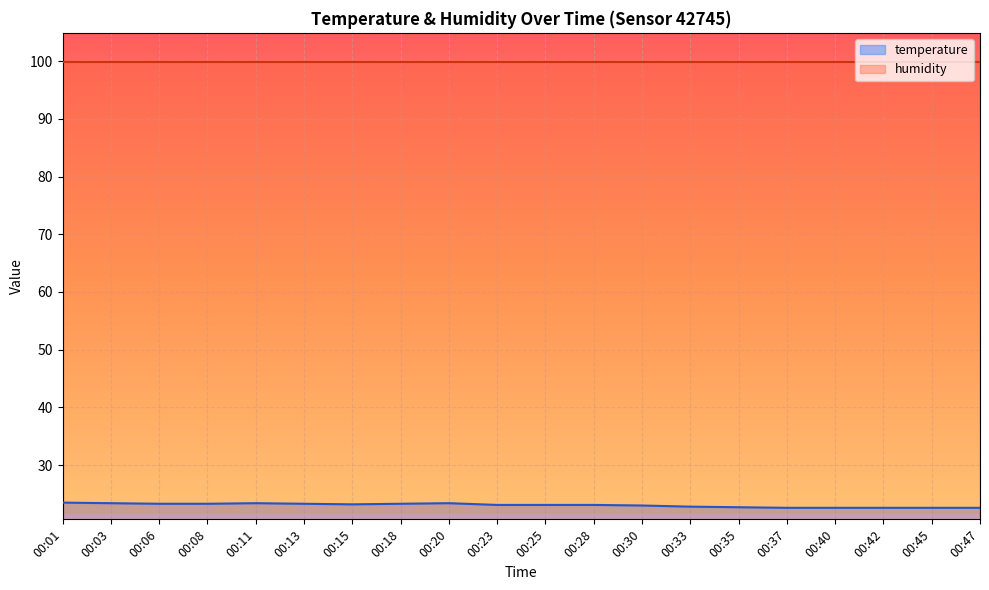

How many series are shown in this chart?

2